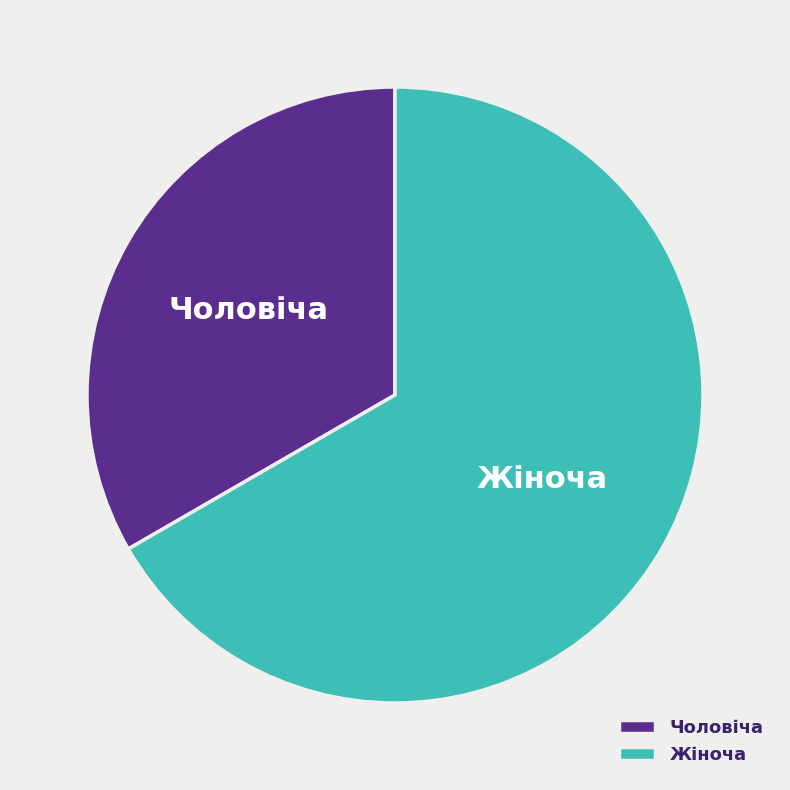

What is the largest slice in the pie chart?

Жіноча